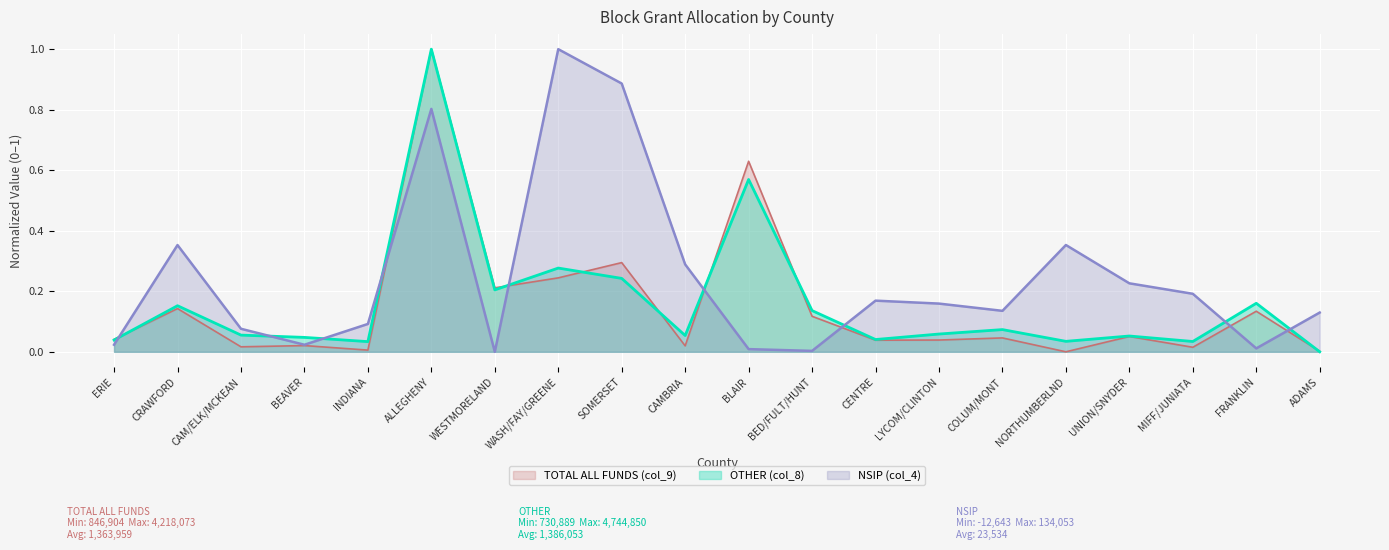

At CRAWFORD, list the series in order from smallest to largest.

TOTAL ALL FUNDS (col_9), OTHER (col_8), NSIP (col_4)